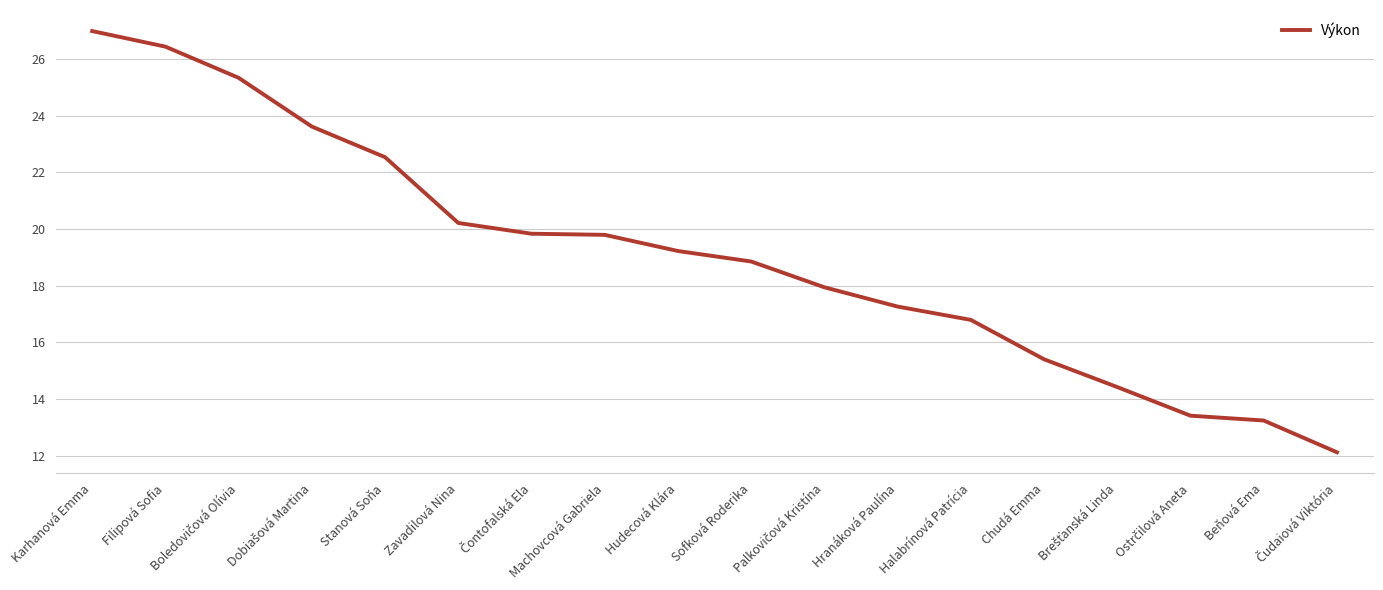

True or false: the data shows 20.2 at Zavadilová Nina.

True